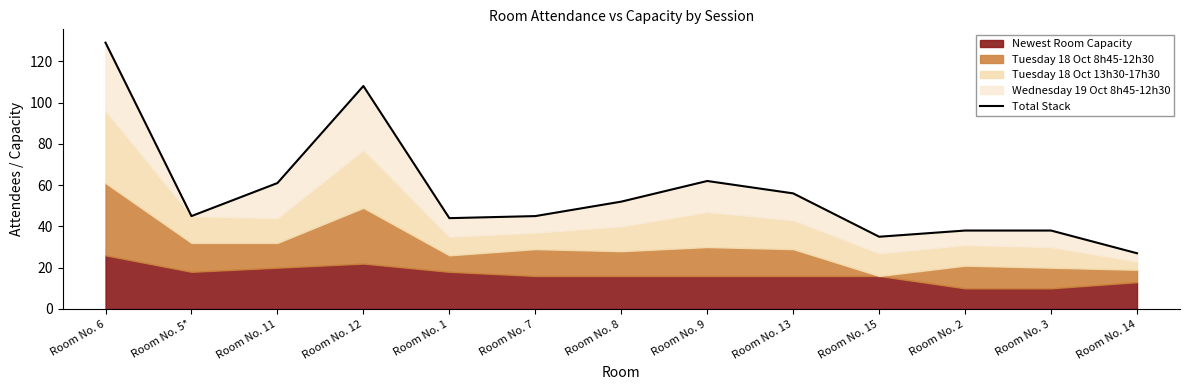

What is the sum of the values at Room No. 13 and Room No. 7?

101